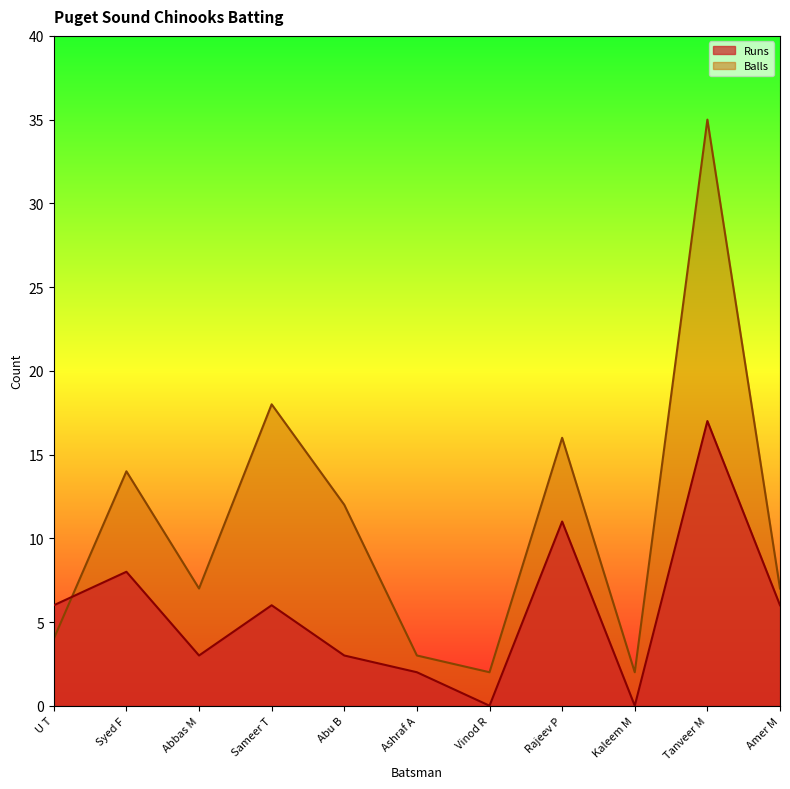

At which category is the sum across all series the highest?

Tanveer M